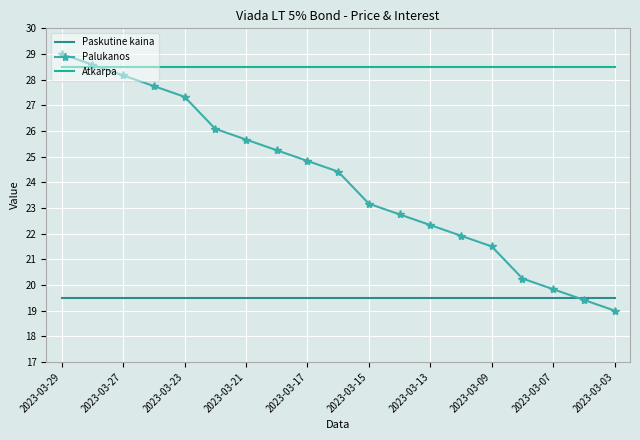

What is the sum of all Paskutine kaina values?

370.5